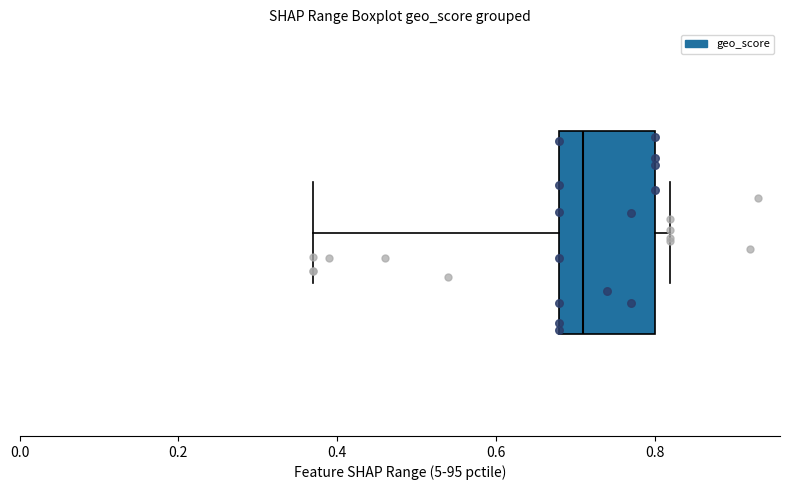

Read this box plot against the x-axis: the position of the median line, the range covered by the box, and the ends of both whiskers. The values are not printed on the chart, so give them approximately, as read against the axis.

median 0.72, box 0.68 to 0.80, whiskers 0.38 to 0.82